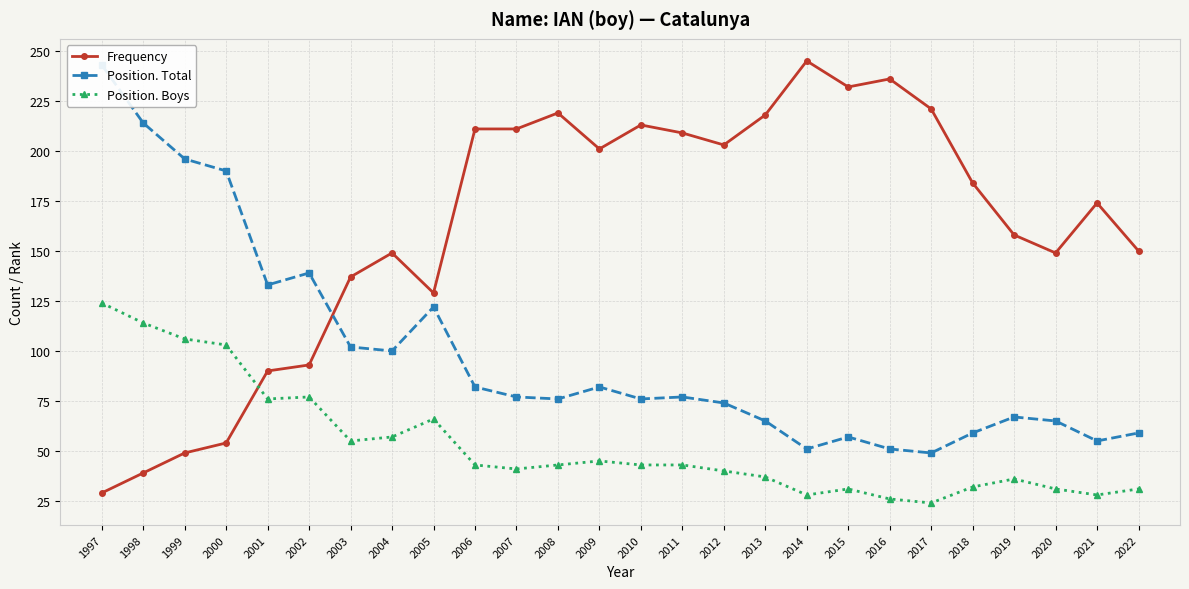

Which series has the largest total across all categories?

Frequency